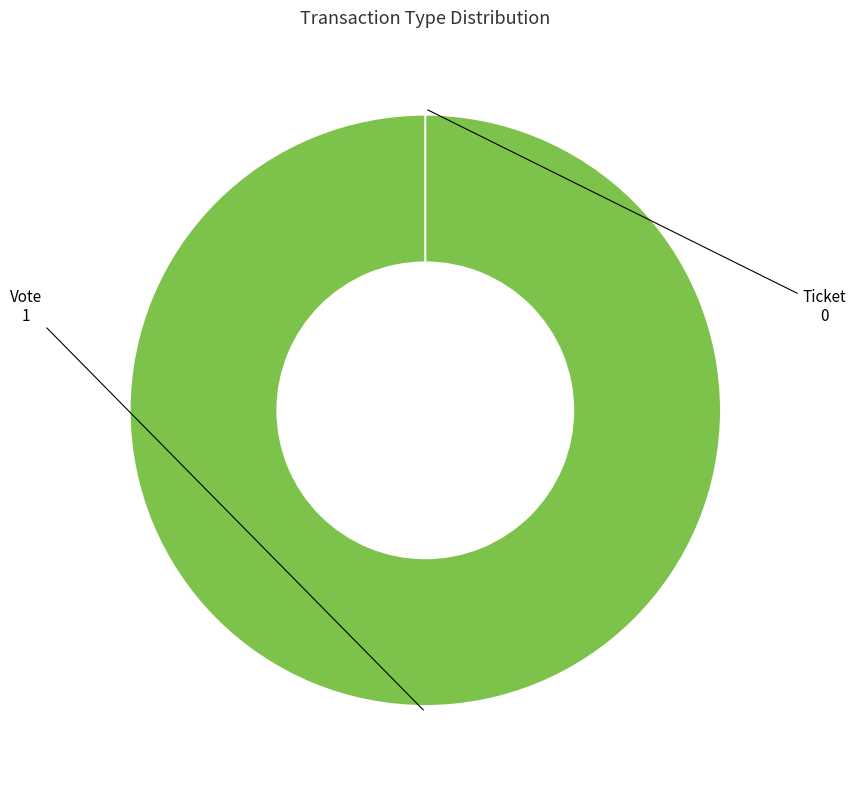

To the nearest percent, what is the combined percentage of Ticket and Vote?

100%